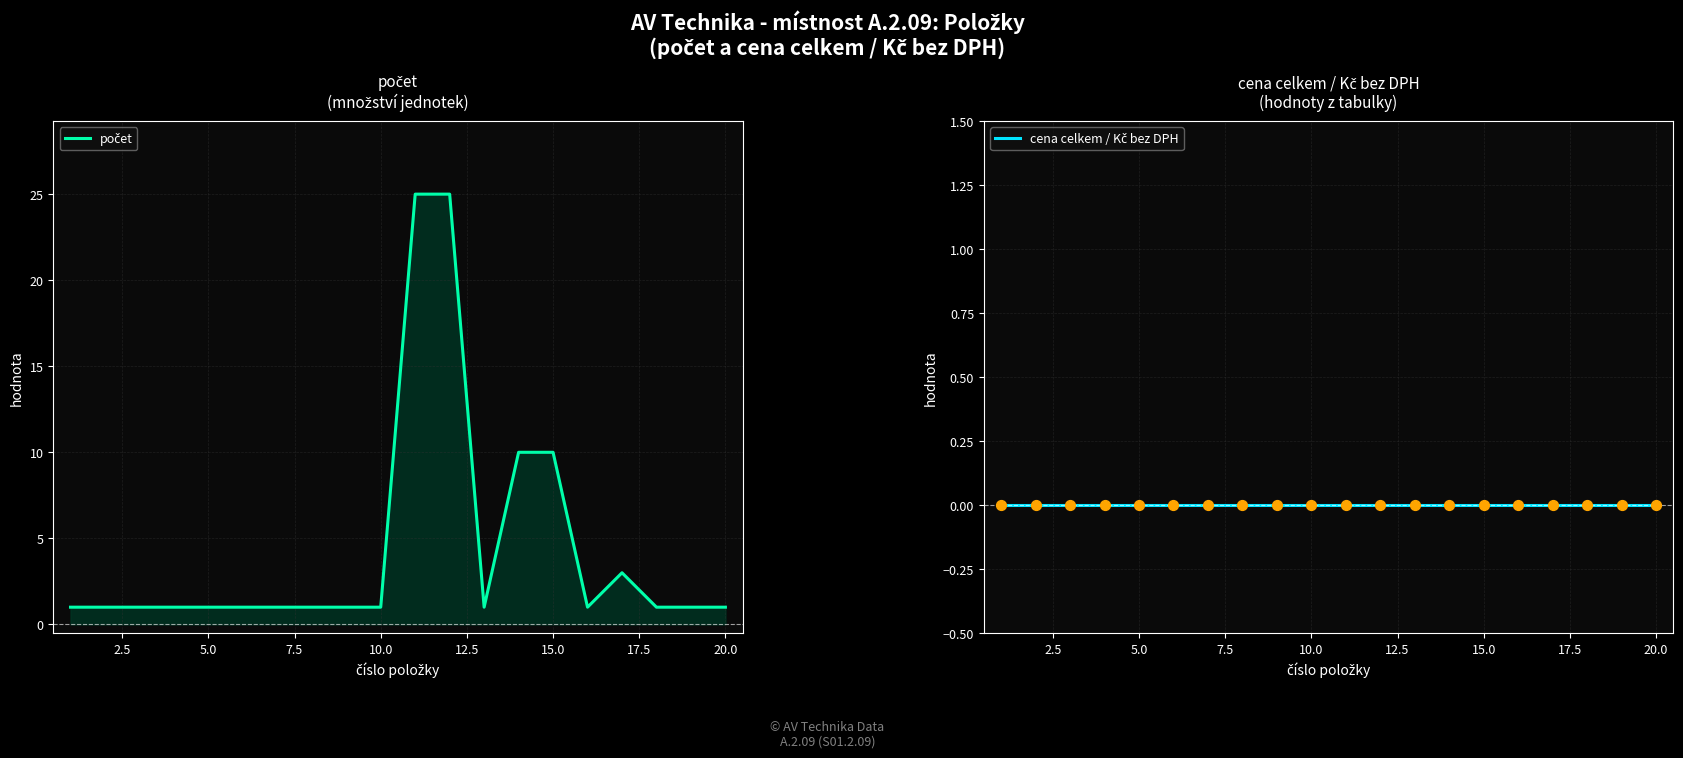

Which series contains the highest Y value?

počet